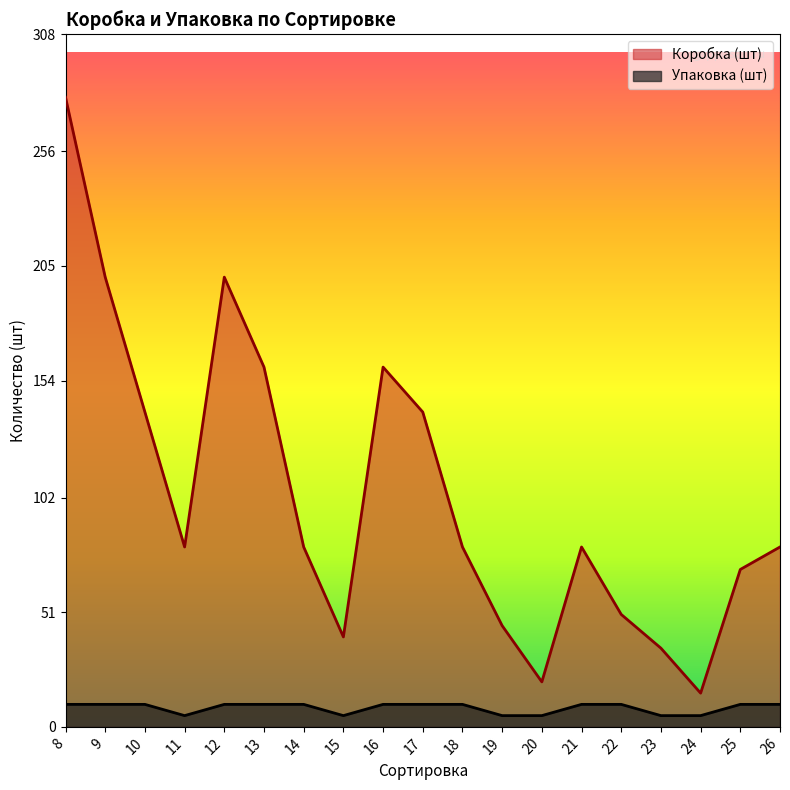

Reading left to right, what are all the values shown in this chart?

Коробка (шт): 280	200	140	80	200	160	80	40	160	140	80	45	20	80	50	35	15	70	80
Упаковка (шт): 10	10	10	5	10	10	10	5	10	10	10	5	5	10	10	5	5	10	10